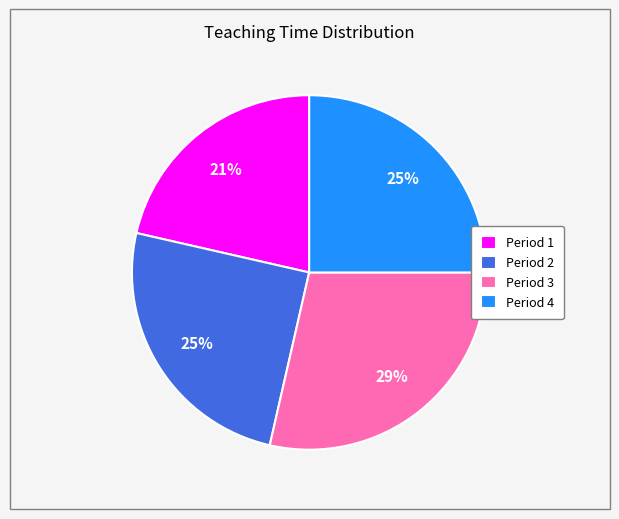

To the nearest percent, what portion does Period 3 represent?

29%